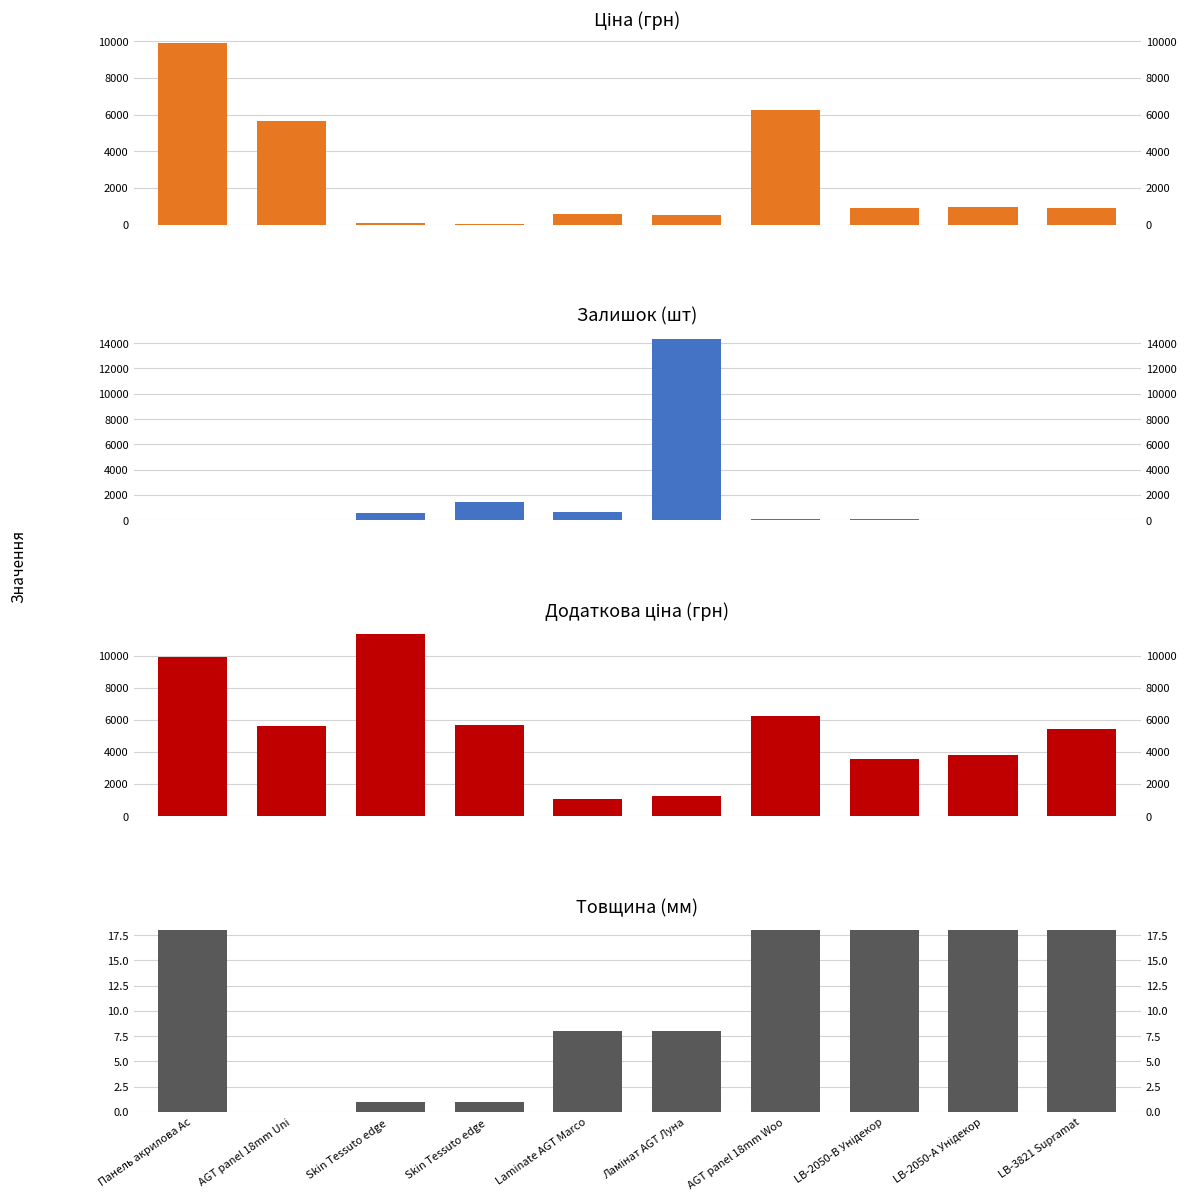

How many bars are there in total?

40